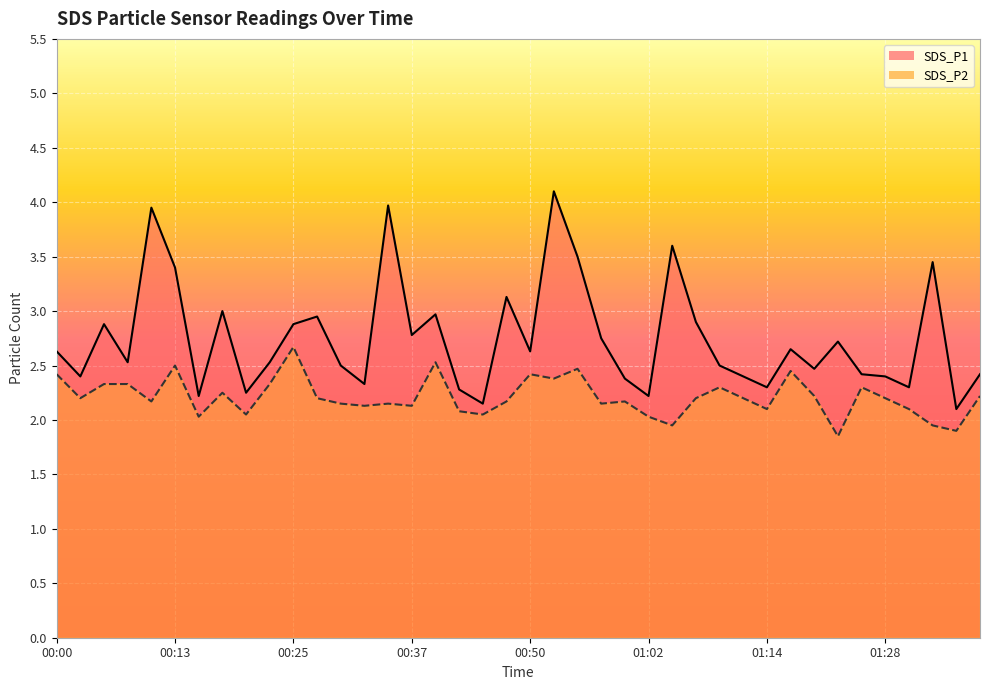

Is it true that SDS_P1 equals 1.1 at 01:33?

False